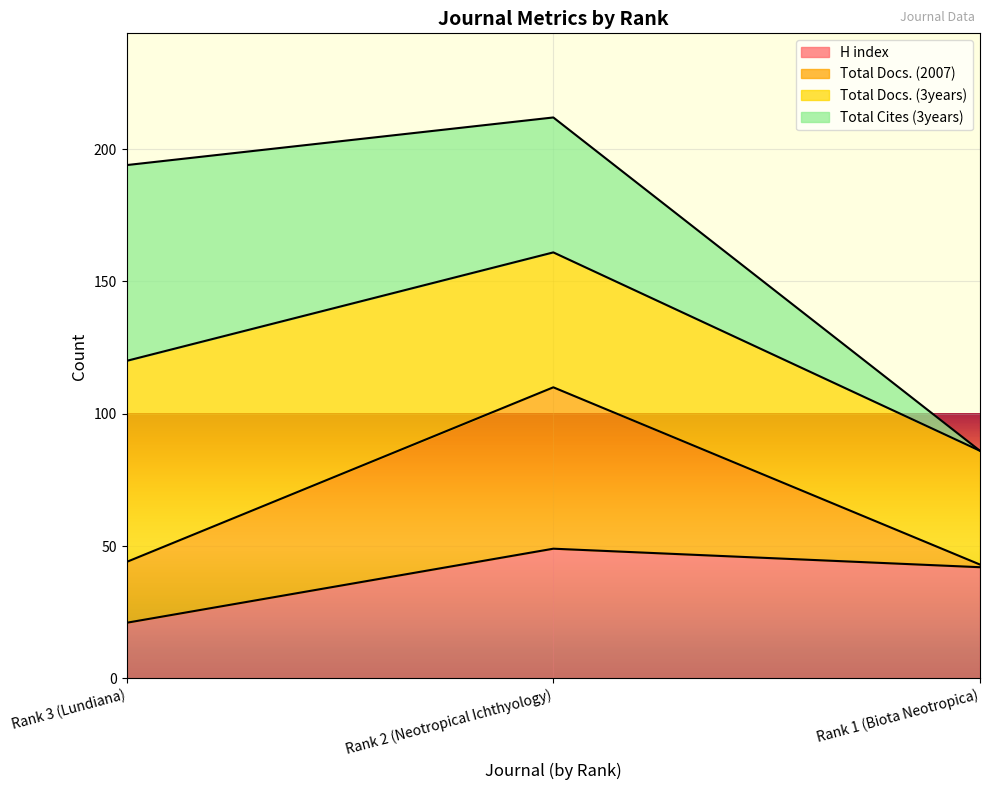

The H index series shows 42 at Rank 1 (Biota Neotropica). True or false?

True